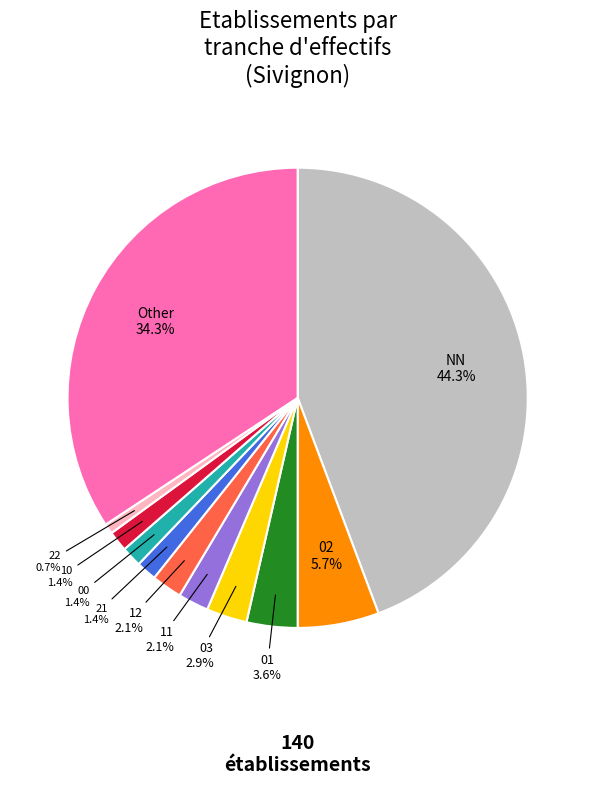

Does any single category account for the majority?

No